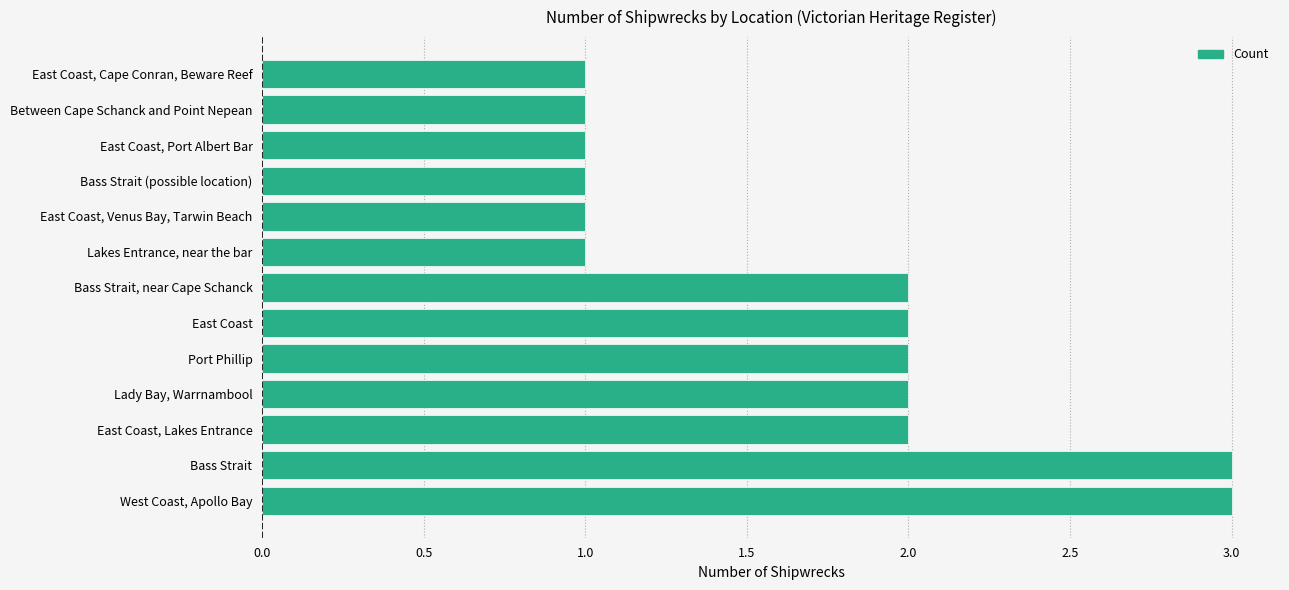

How many distinct data groups are displayed?

1